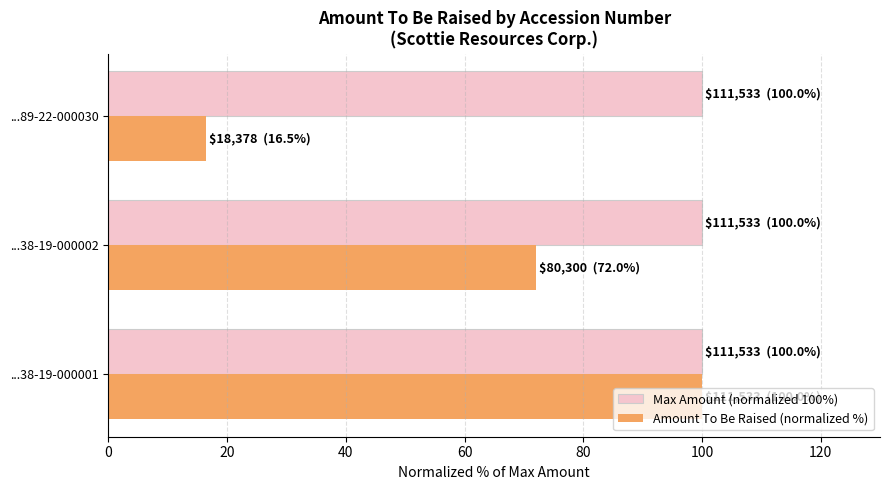

Which series has the widest spread of values?

Amount To Be Raised (normalized %)